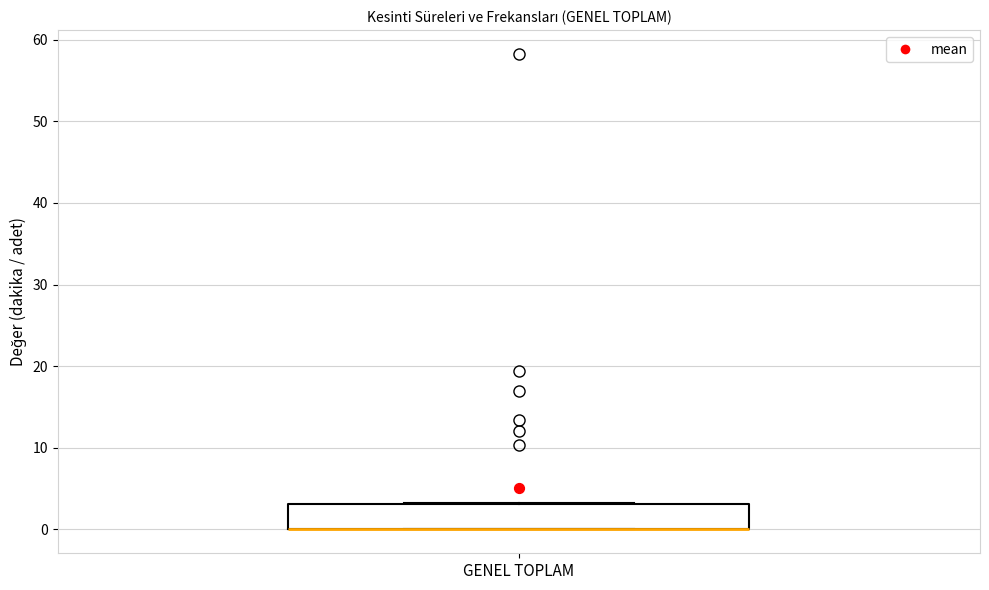

Transcribe this box plot: give where the median line is, the range the box spans, and where the two whiskers end, as read against the y-axis. The values are not printed on the chart, so give them approximately, as read against the axis.

median 0 (drawn on the box's lower edge), box 0 to 3, whiskers 0 to 3